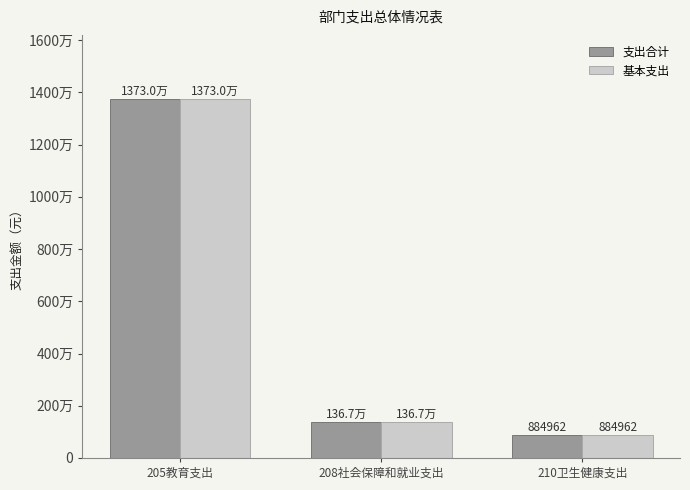

Which has a higher value, 208社会保障和就业支出 or 205教育支出?

205教育支出